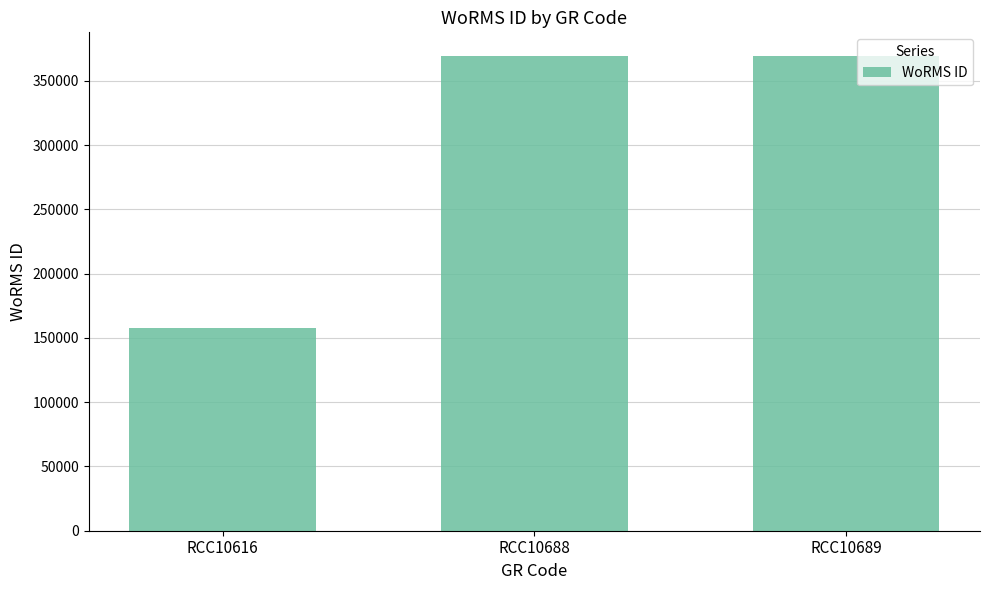

The value at RCC10688 is 168060. True or false?

False